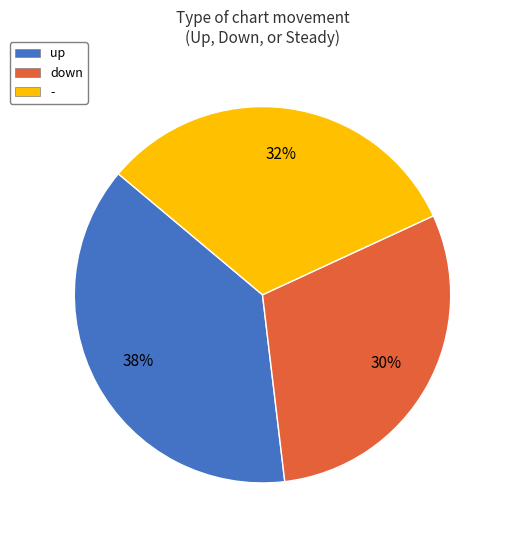

Approximately how many times larger is the value at - compared to up?

0.8